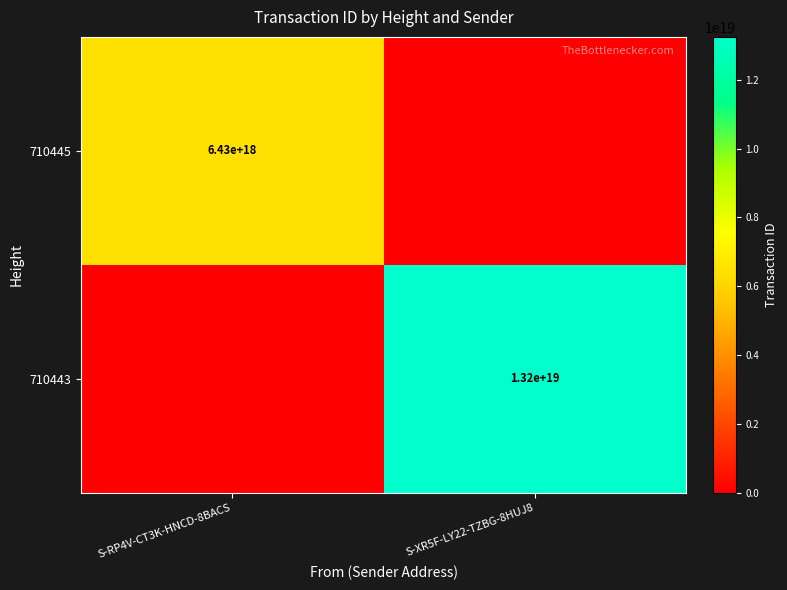

Is the value of 710443 at S-XR5F-LY22-TZBG-8HUJ8 greater than the value of 710445 at S-RP4V-CT3K-HNCD-8BACS?

Yes